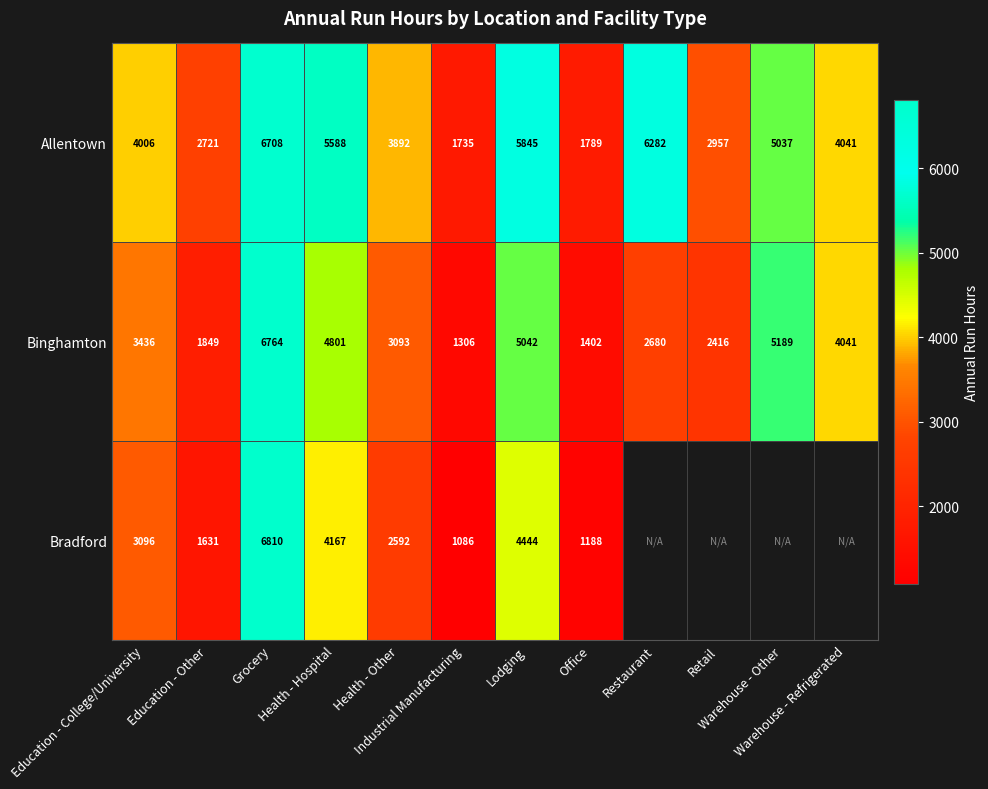

What is the average value of the Binghamton series?

3501.6